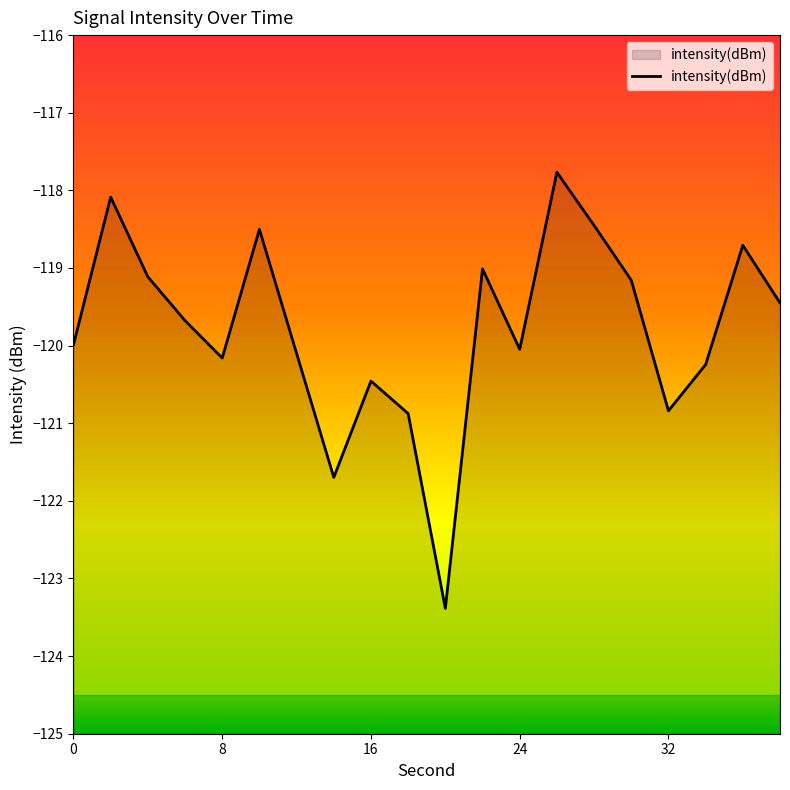

How many points are lower than both their immediate neighbors (excluding endpoints)?

5